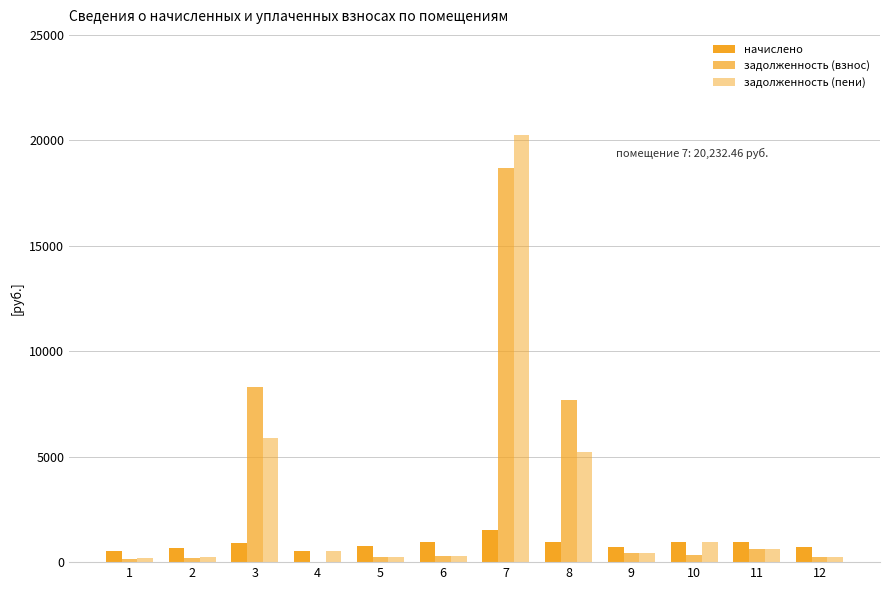

What is the difference between the maximum and minimum values in the начислено series?

991.7